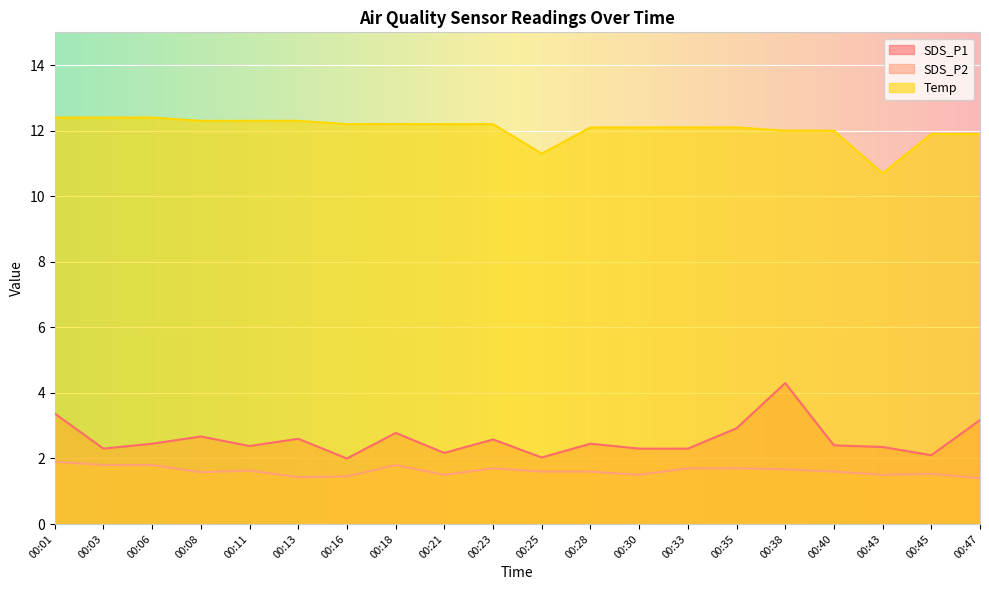

Between 00:45 and 00:11, which is larger?

00:11